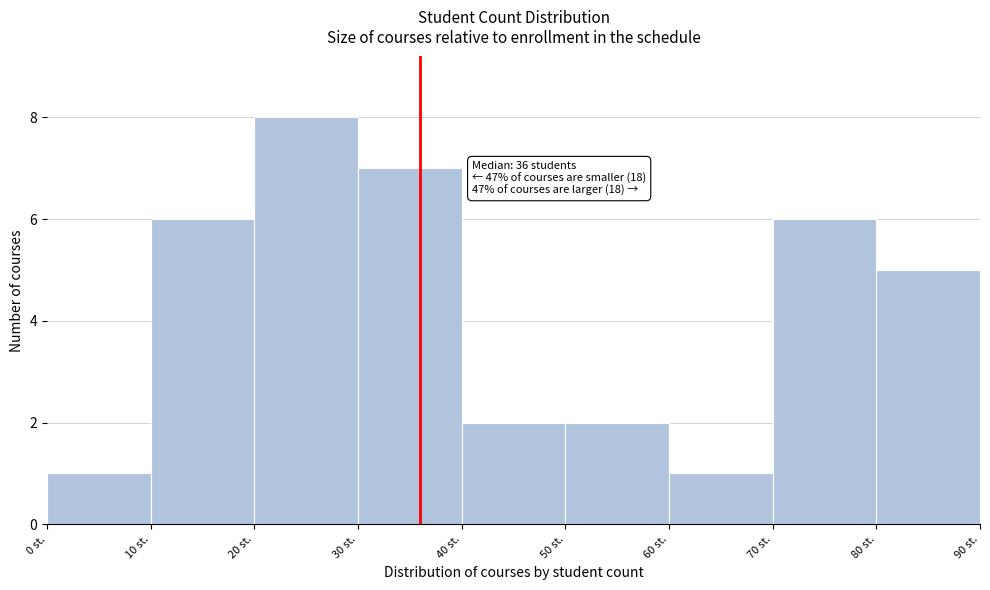

Which range on the x-axis has the tallest bar?

20 to 30